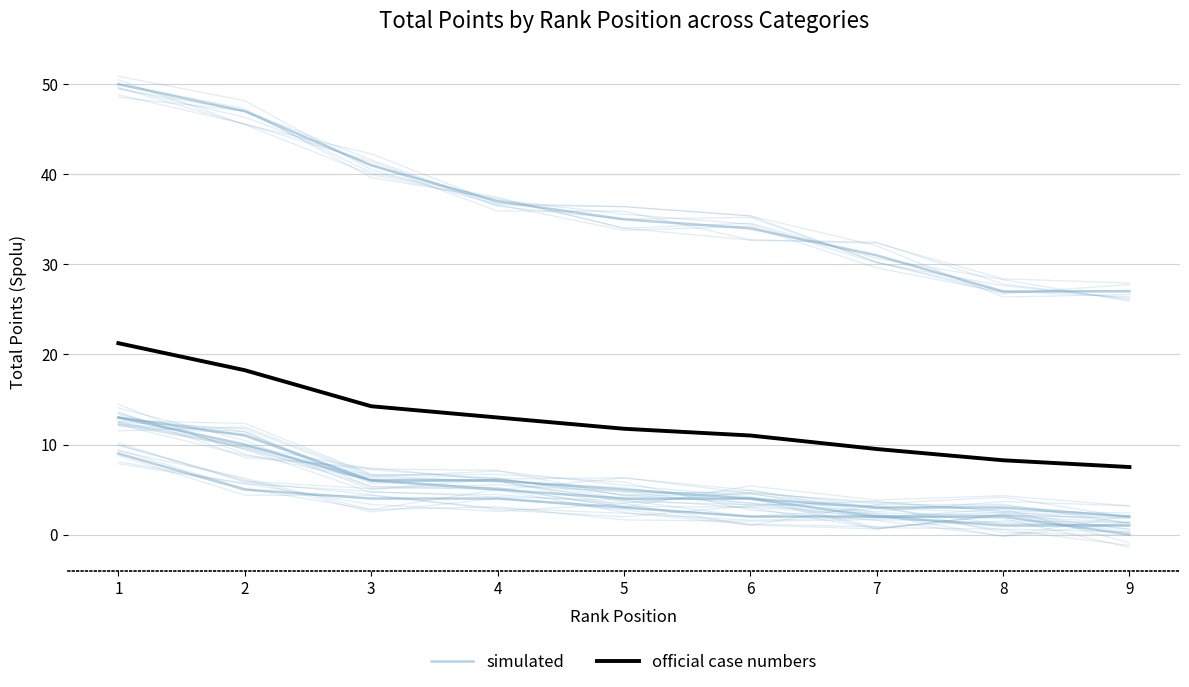

What is the difference between the highest and lowest values at 8?

7.2